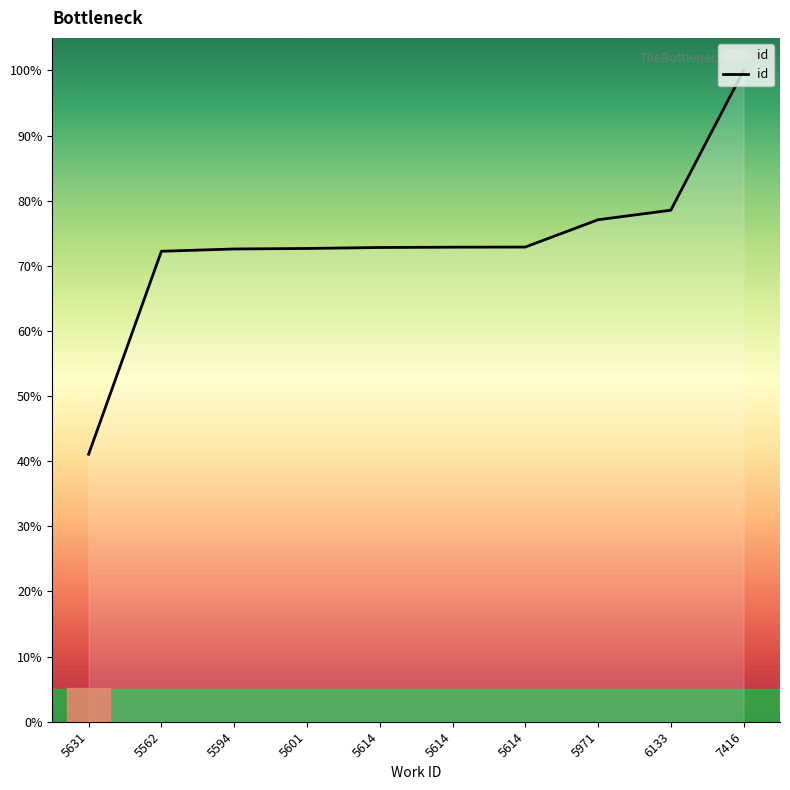

Does the chart display data point markers on the line(s)?

No